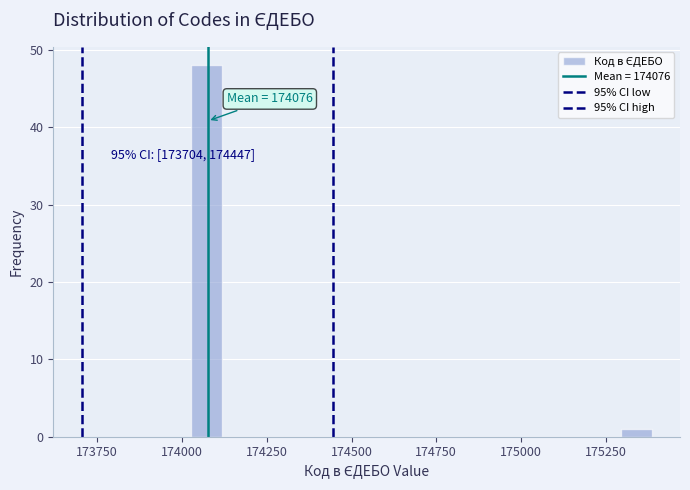

Read against the x-axis, roughly where is the centre of the tallest bar?

174050